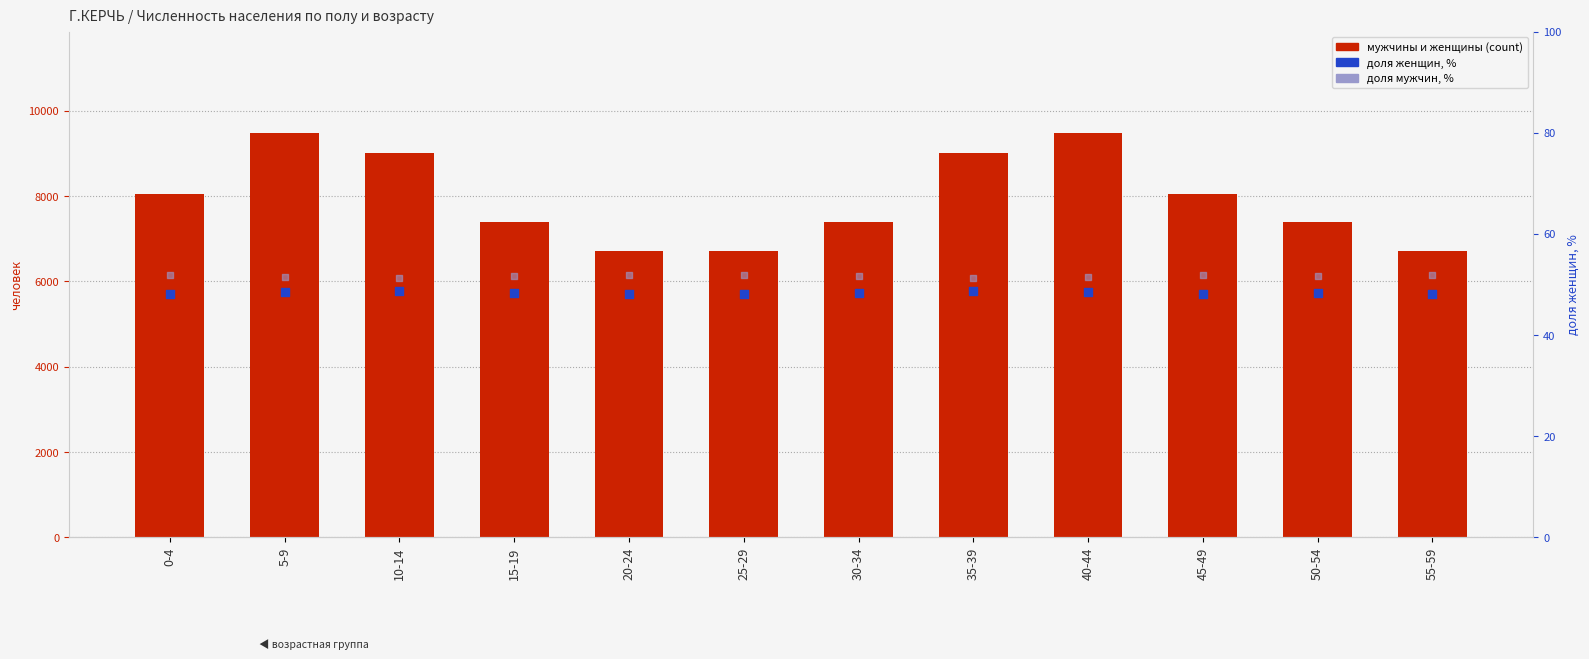

At how many categories does at least one series exceed 3567?

12